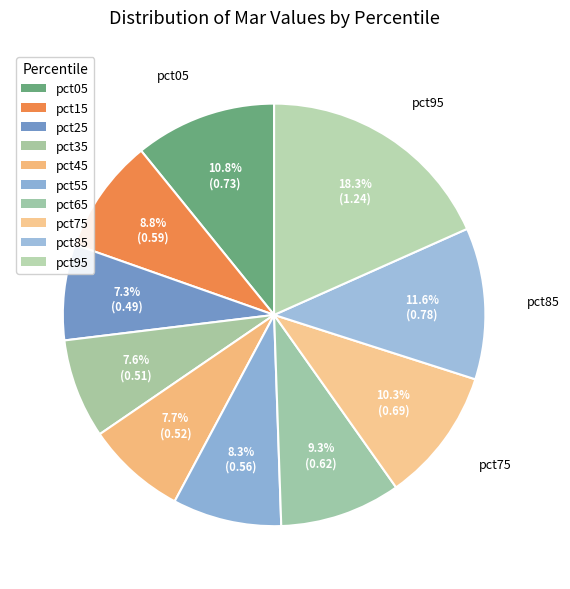

What percentage is the pct85 slice, to the nearest percent?

12%